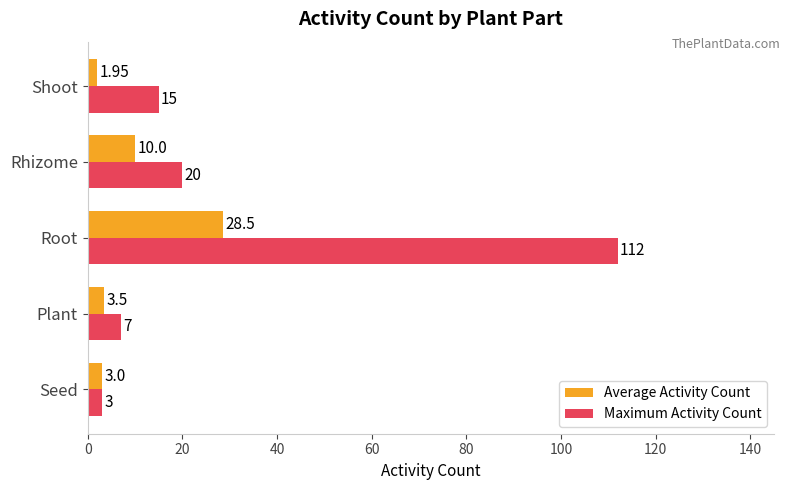

What are all the series names shown in the legend?

Average Activity Count, Maximum Activity Count